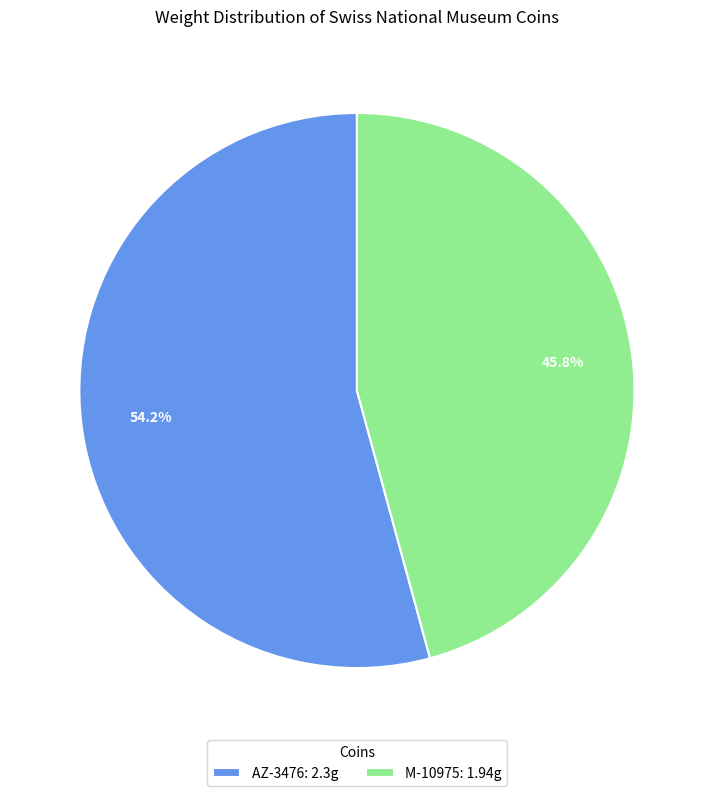

Which category has the biggest portion of the pie?

AZ-3476